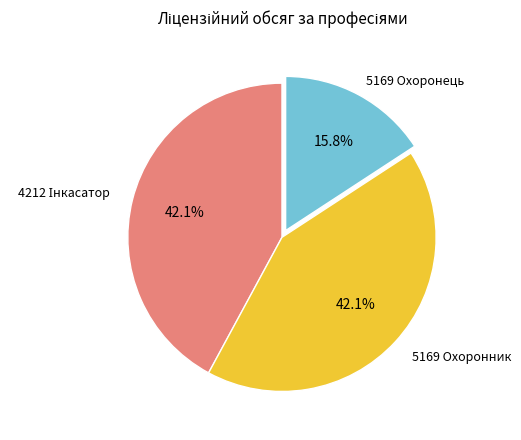

Is there any slice that represents more than half of the pie?

No